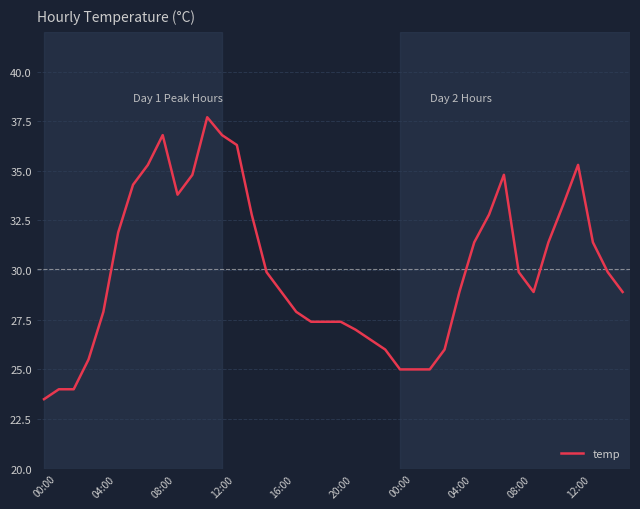

What is the difference between the maximum and minimum values?

14.2